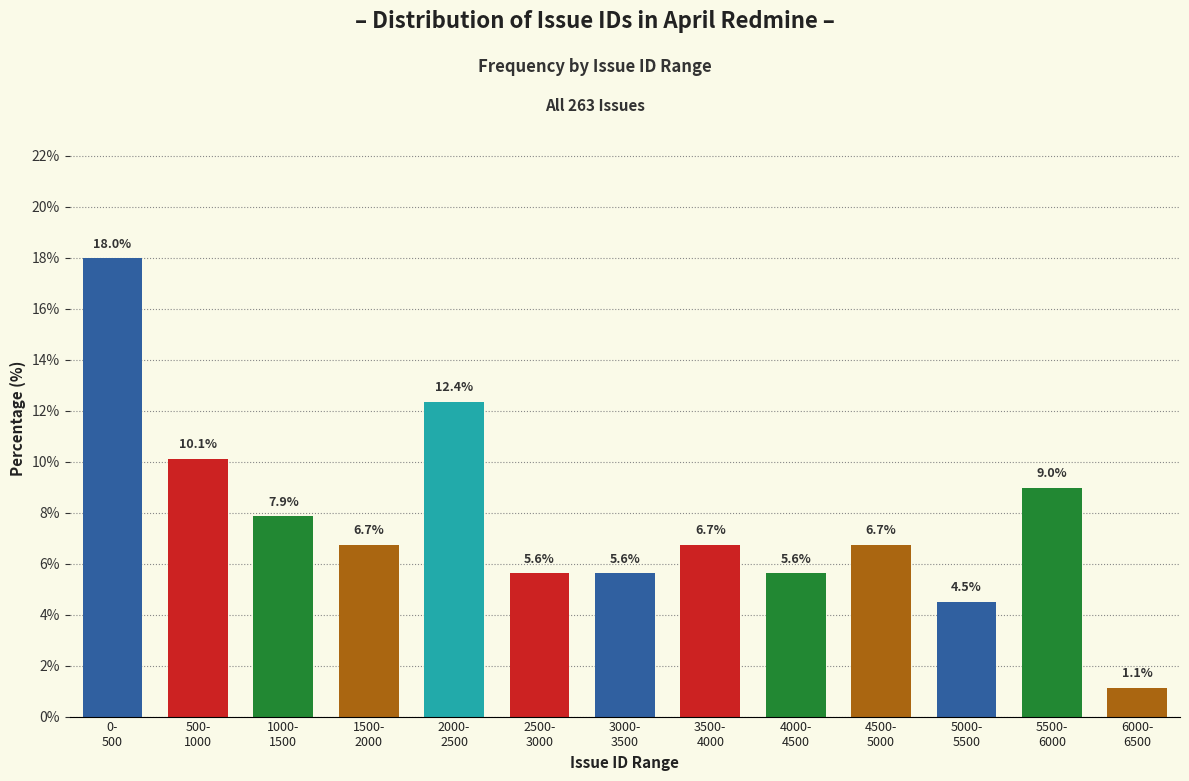

Reading left to right, extract all data points from this chart.

18.0	10.1	7.9	6.7	12.4	5.6	5.6	6.7	5.6	6.7	4.5	9.0	1.1